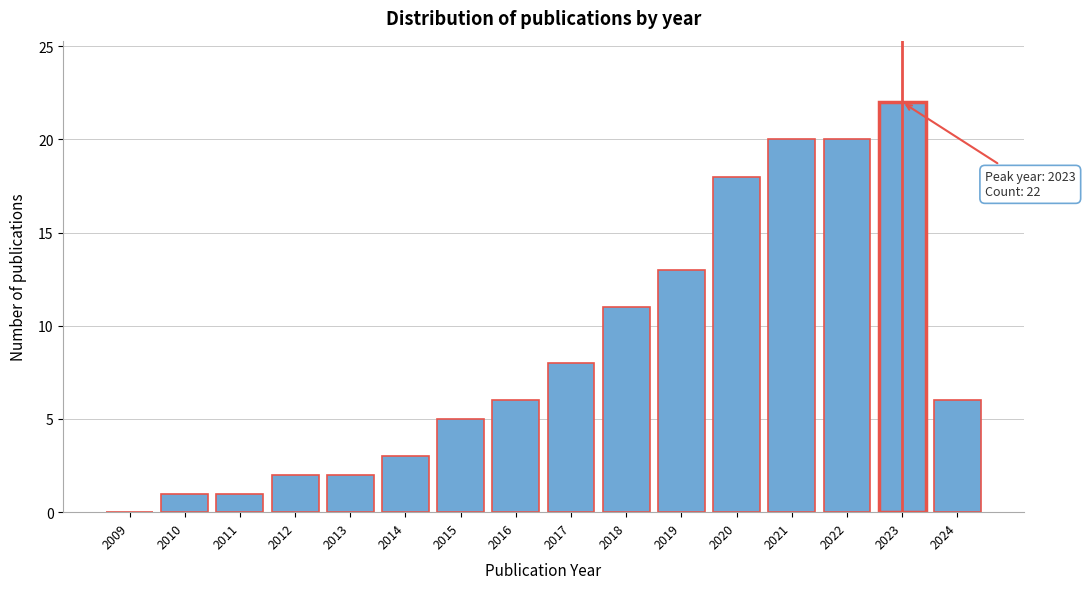

Reading left to right, transcribe all the data shown in this chart.

2009=0	2010=1	2011=1	2012=2	2013=2	2014=3	2015=5	2016=6	2017=8	2018=11	2019=13	2020=18	2021=20	2022=20	2023=22	2024=6